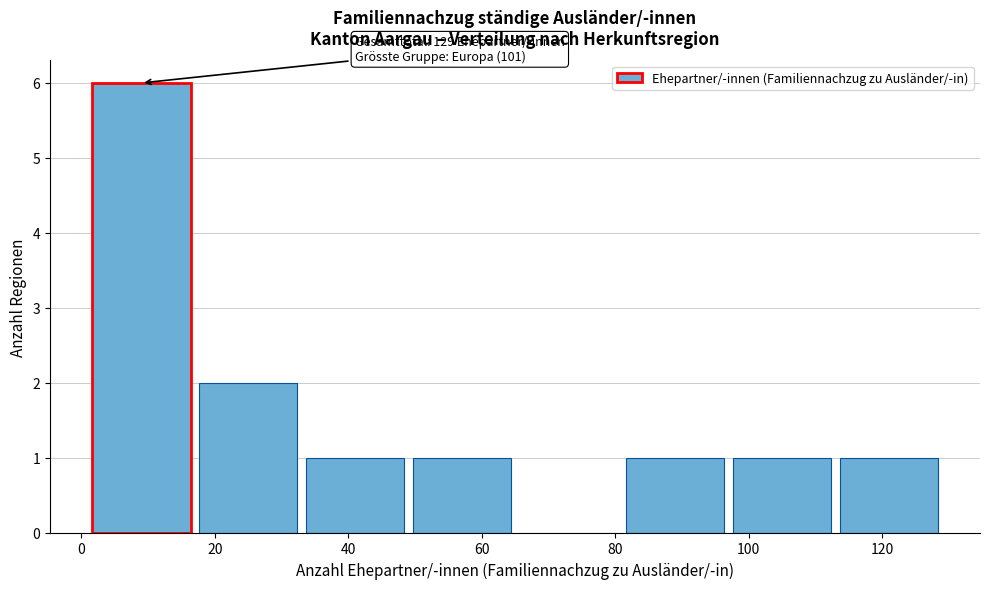

Which range on the x-axis has the tallest bar?

1 to 17